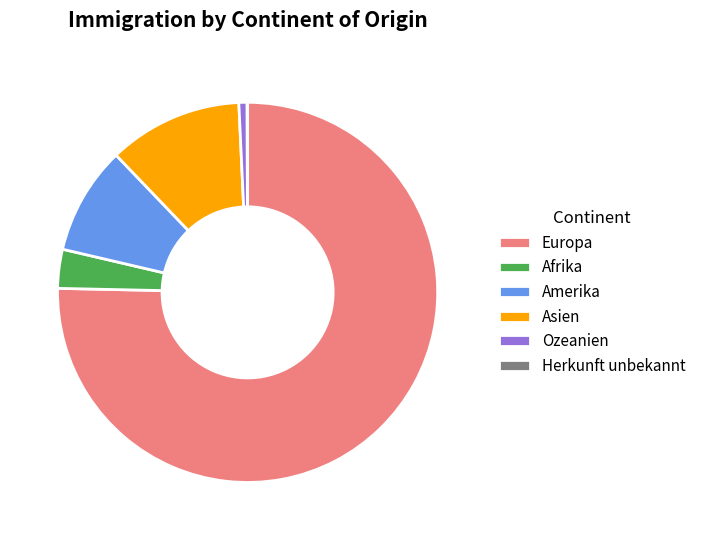

True or false: Afrika accounts for 3% of the total.

True